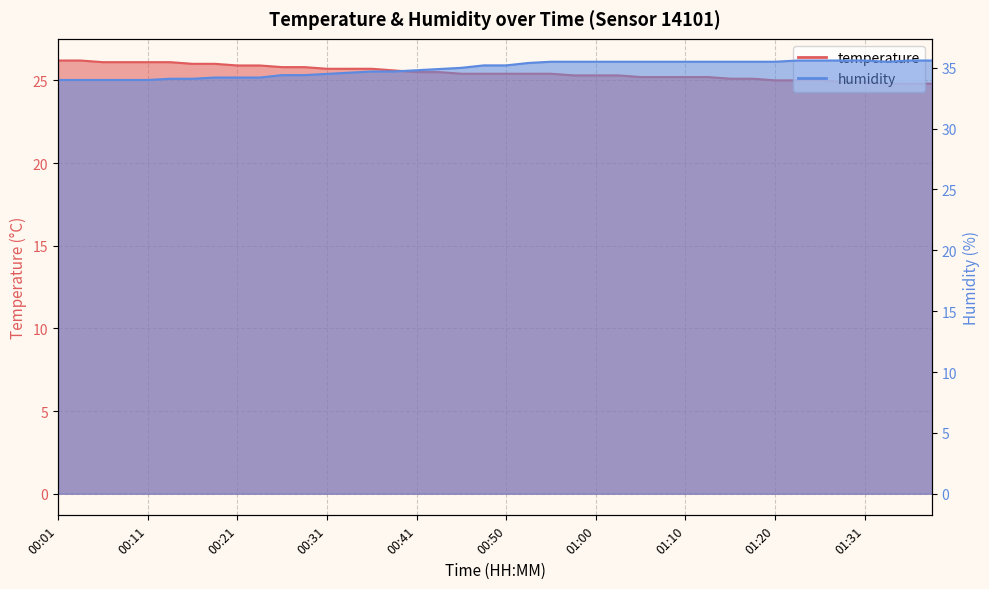

The temperature series shows 5.2 at 01:15. True or false?

False